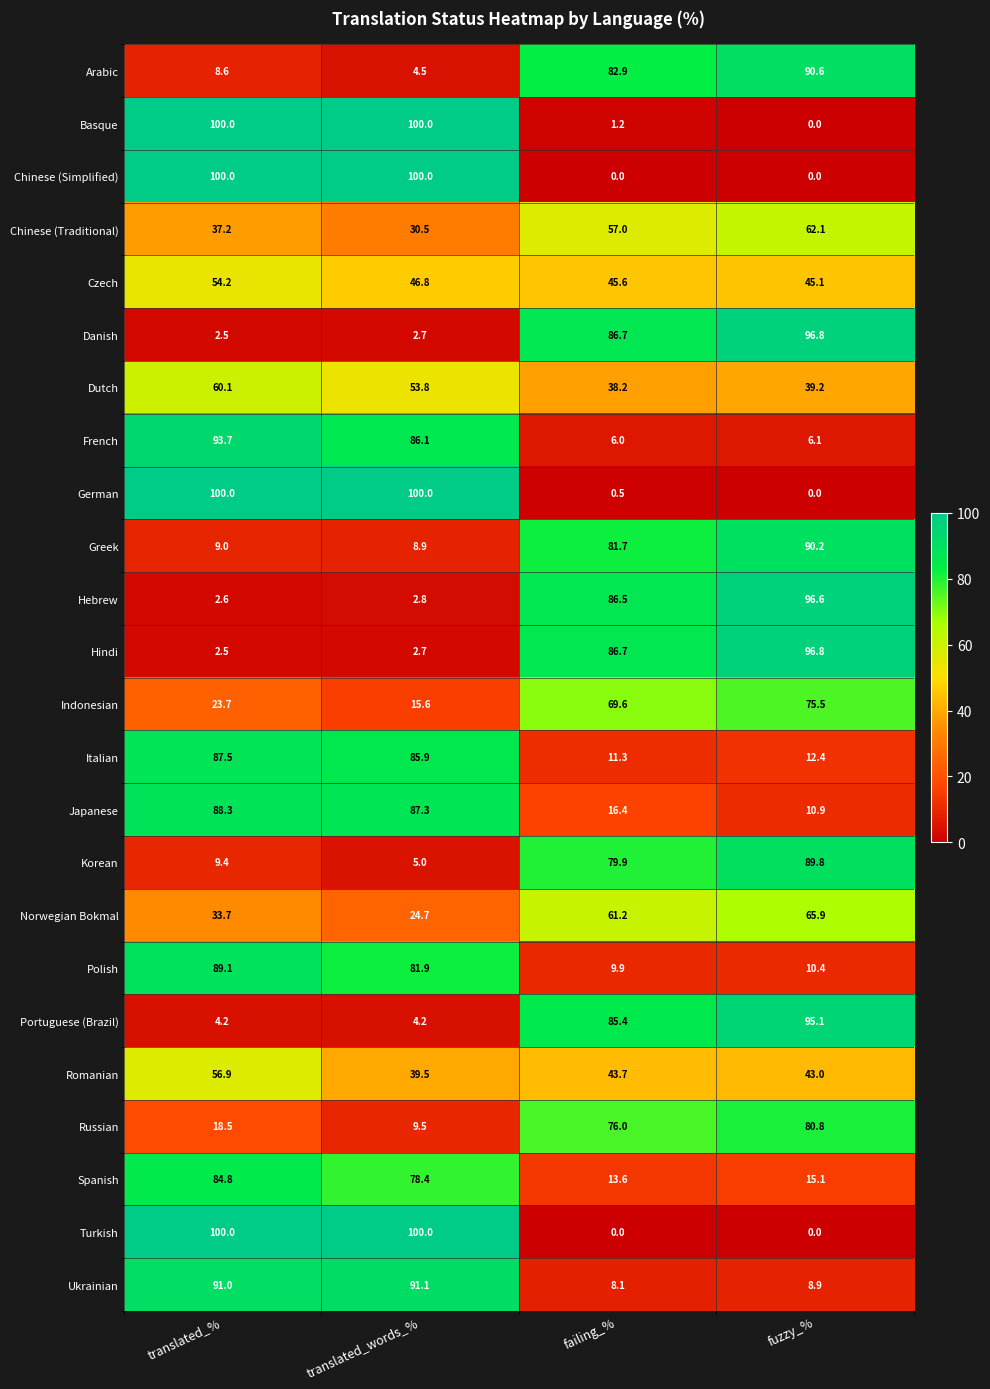

What value does the Japanese series have at failing_%?

16.4